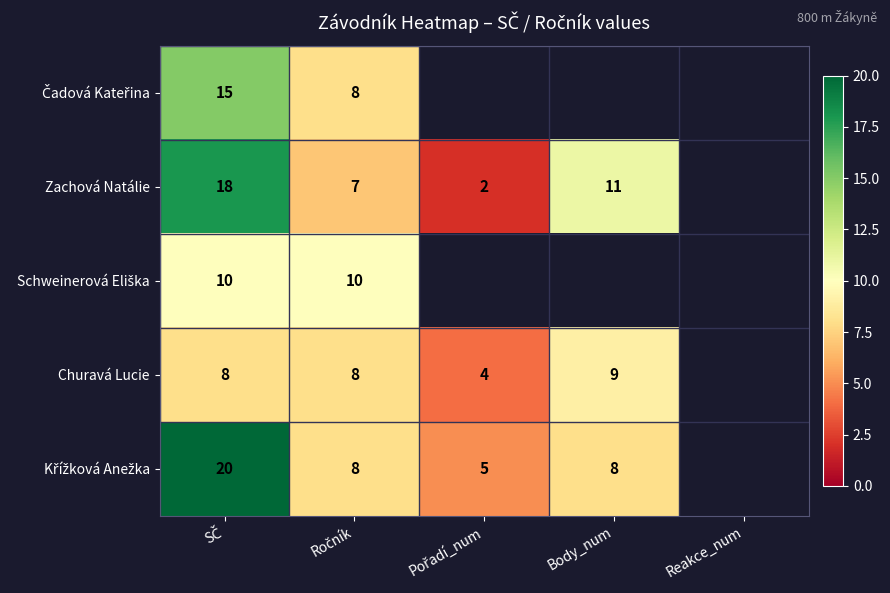

Is it true that Zachová Natálie equals 2.0 at Pořadí_num?

True